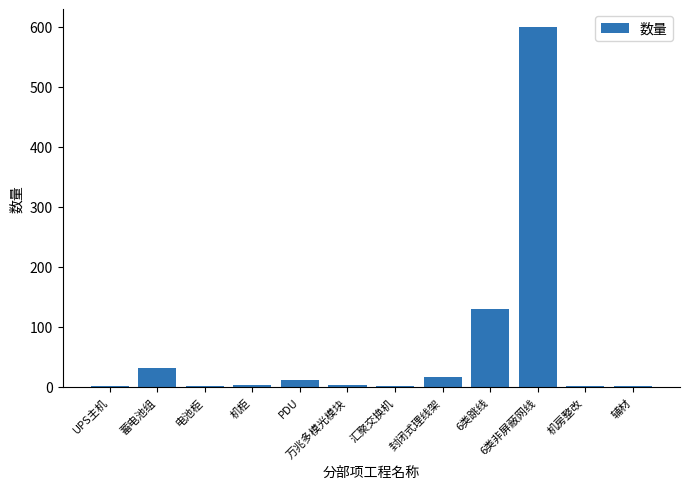

What is the sum of all values?

805